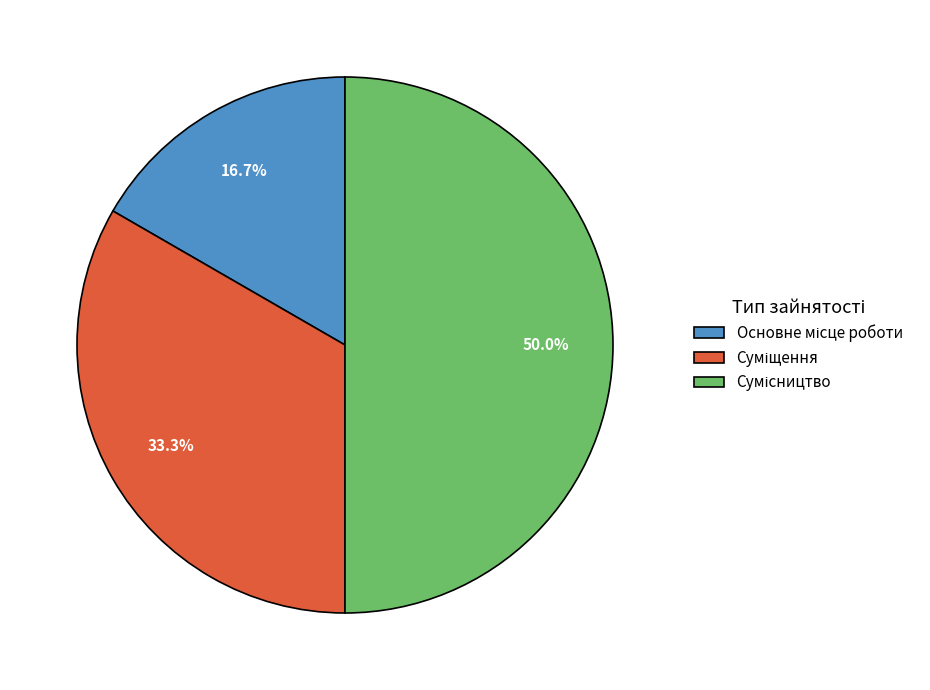

Does Сумісництво account for over 50% of the chart?

No